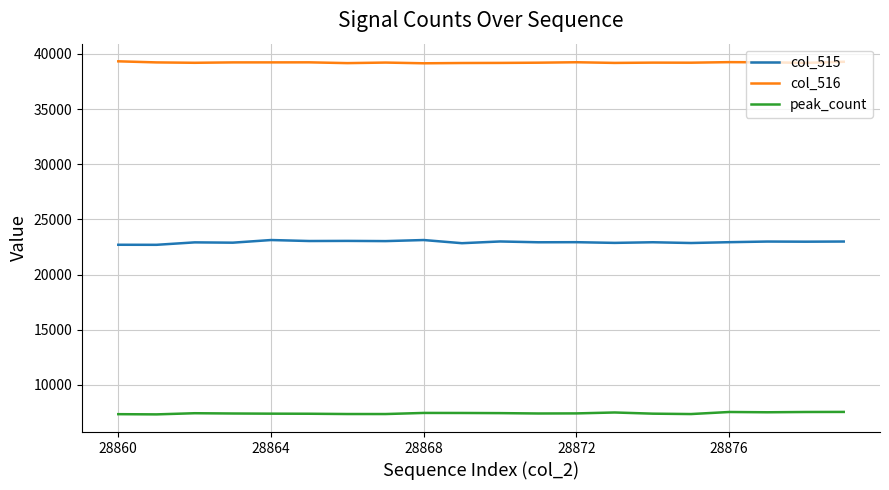

Which series has the largest range (max minus min)?

col_515